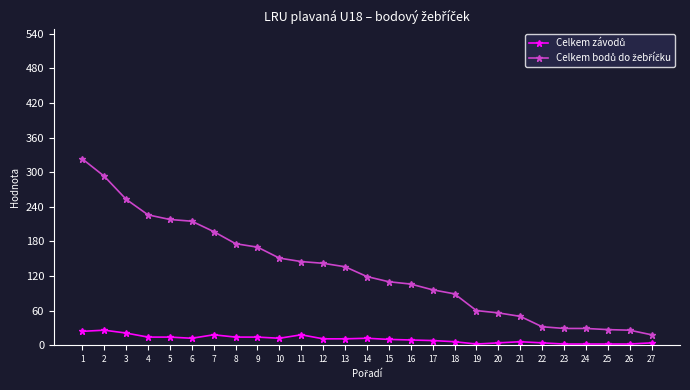

What is the greatest value displayed?

323